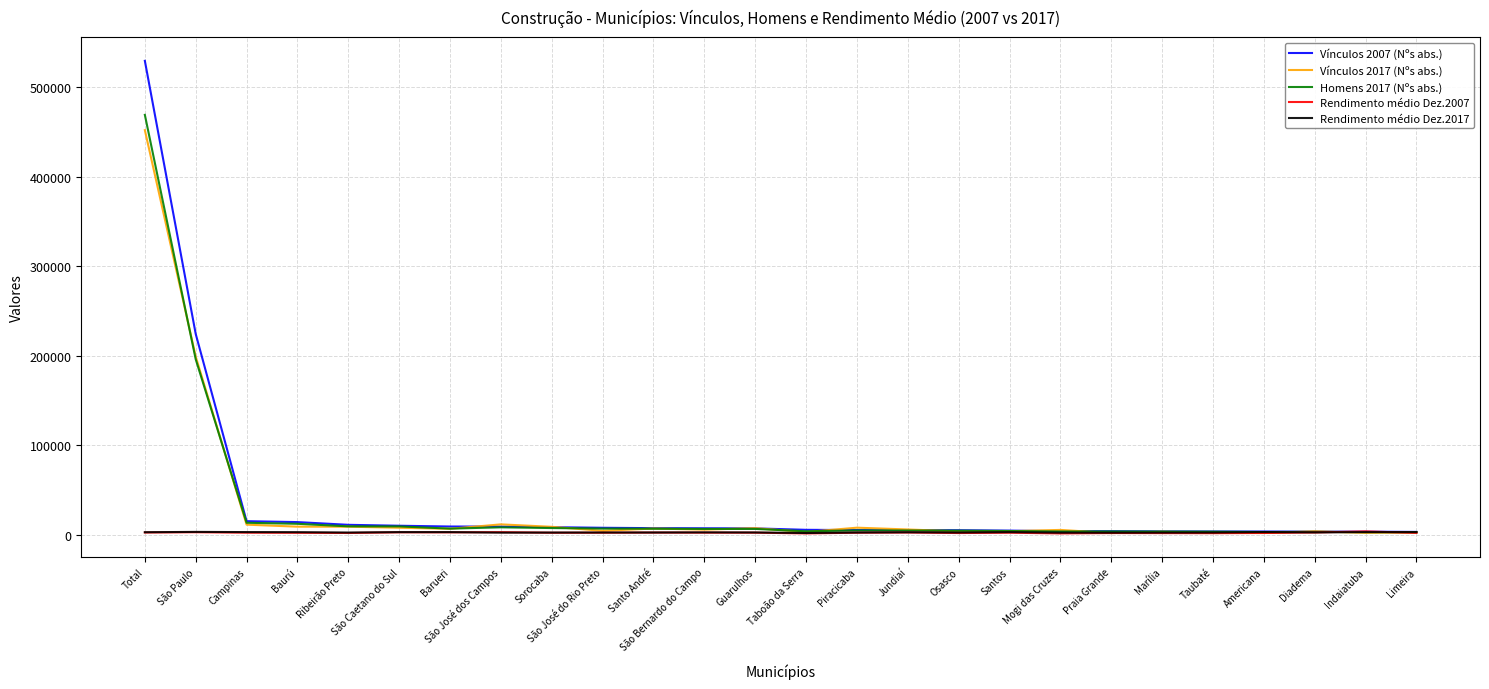

How many lines are shown in the chart?

5